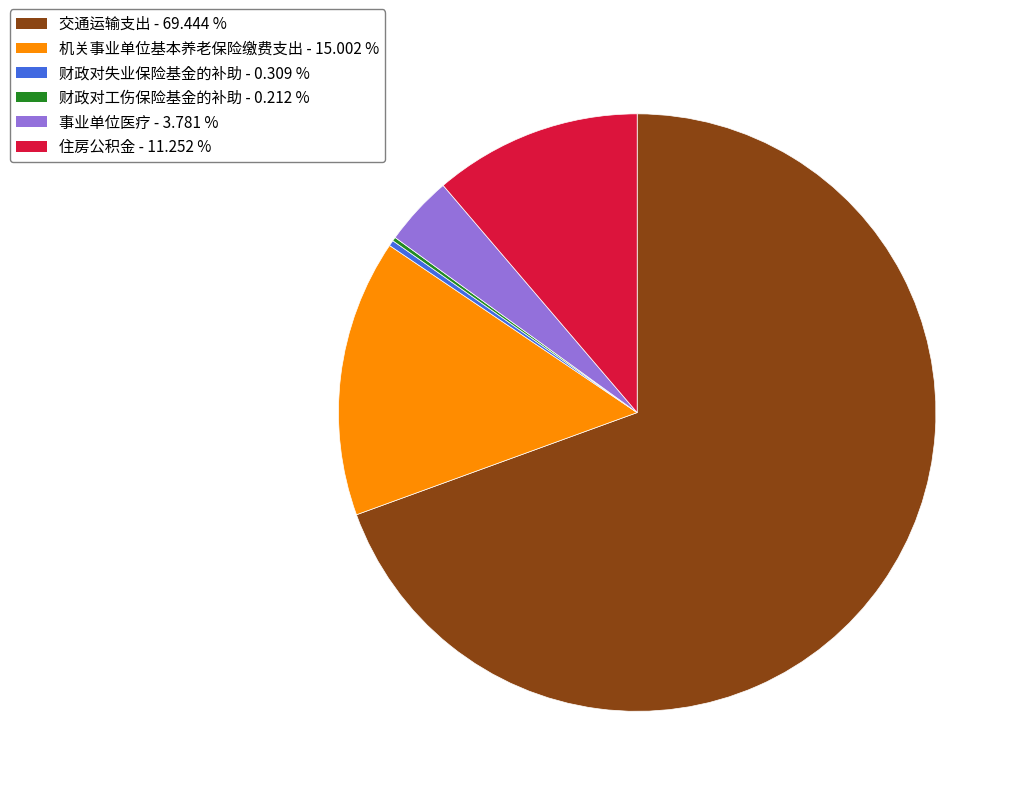

Which slice represents more than half of the pie?

交通运输支出